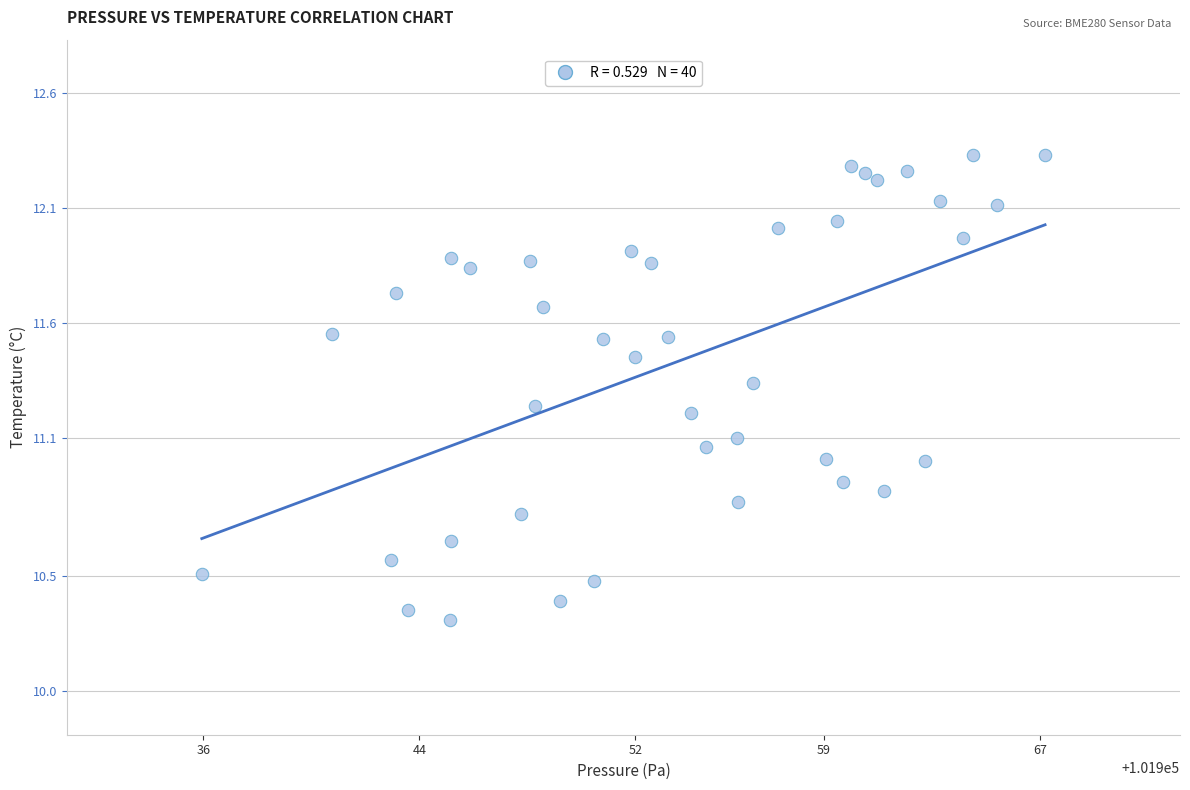

What is the range of Y values (max minus min)?

2.0